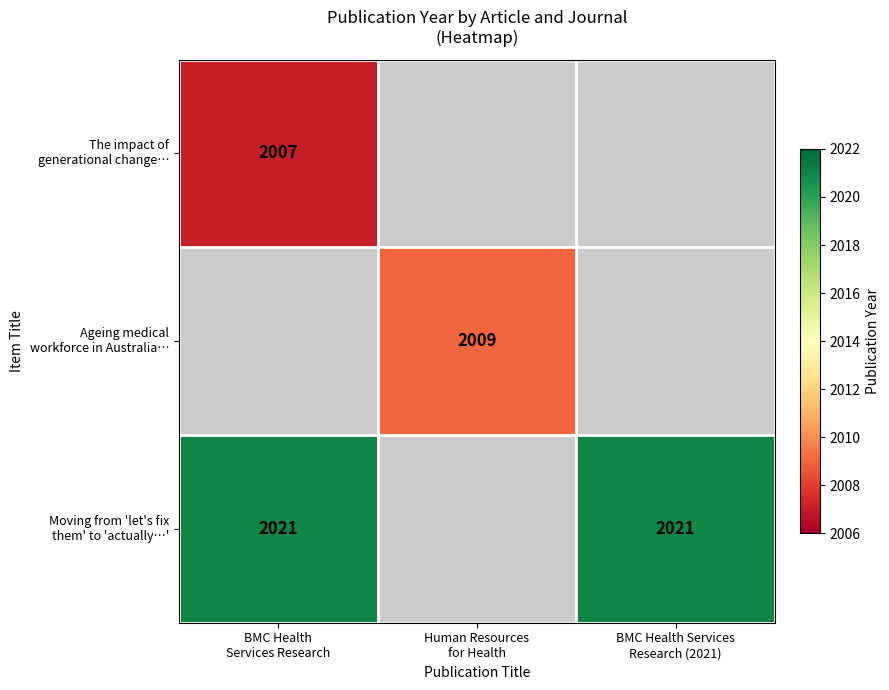

Where is Moving from 'let's fix them' to 'actually…' nearest to the value 1010?

Human Resources for Health